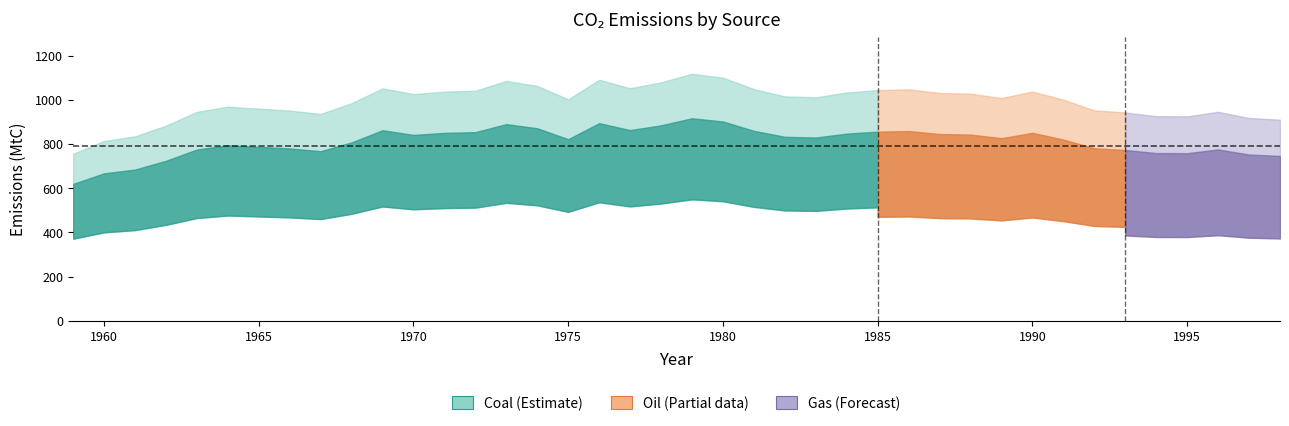

True or false: Oil and Coal intersect in this chart.

False